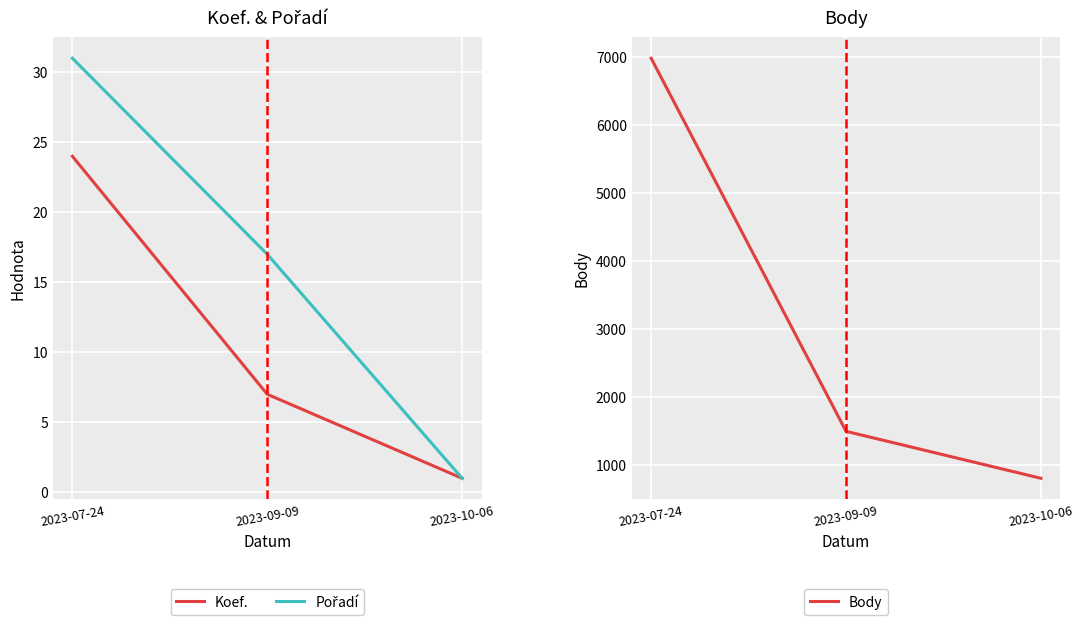

Reading left to right, list all the values displayed in this chart.

Koef.: 2023-07-24=24	2023-09-09=7	2023-10-06=1
Pořadí: 2023-07-24=31	2023-09-09=17	2023-10-06=1
Body: 2023-07-24=6981	2023-09-09=1491	2023-10-06=800